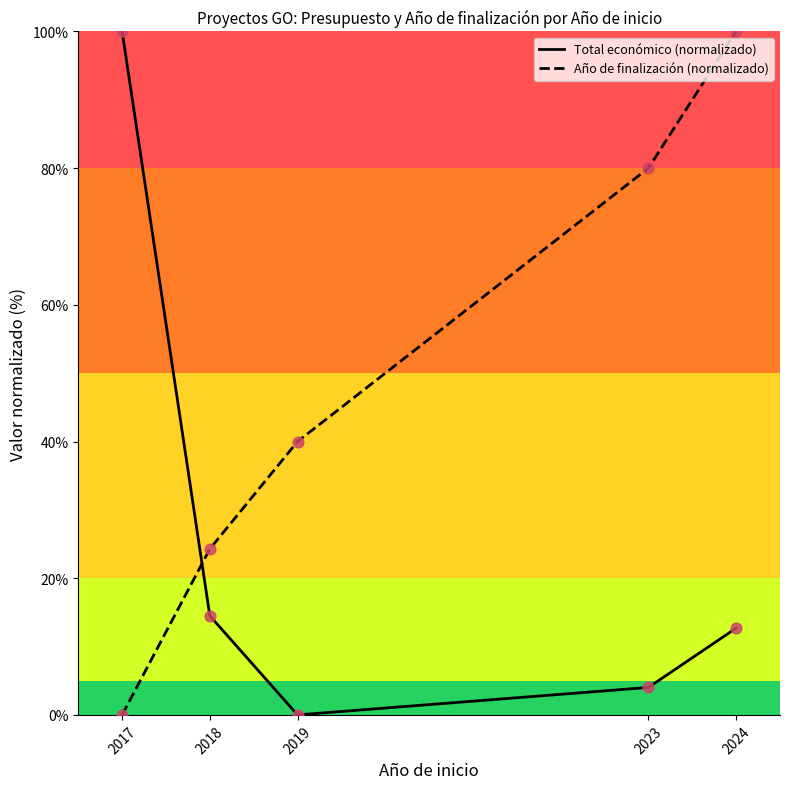

What is the total value across all series at 2018?

38.8